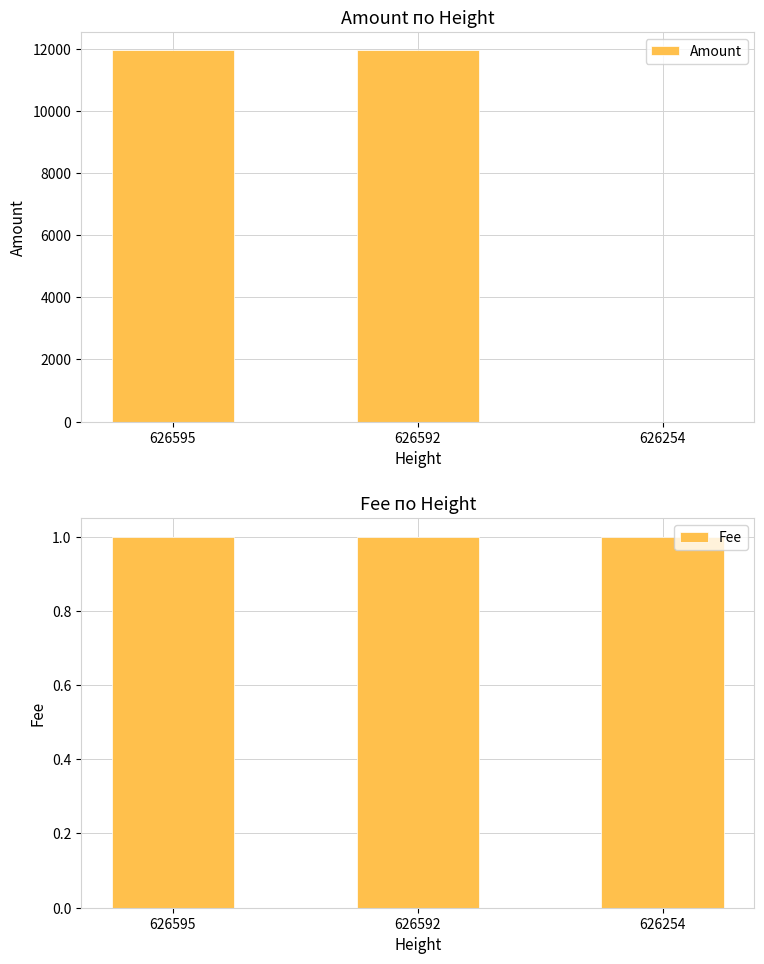

Is it true that Amount equals 11939.6 at 626592?

True